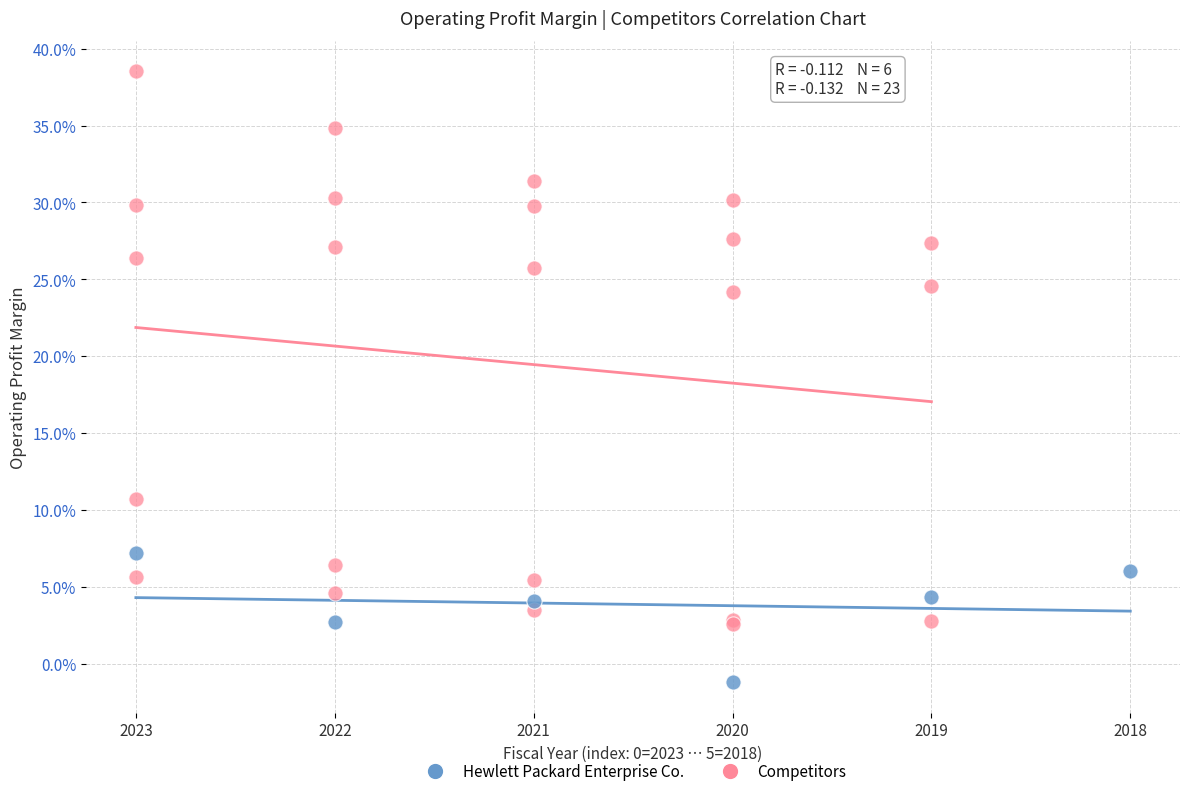

Which series has the widest spread of Y values?

Competitors